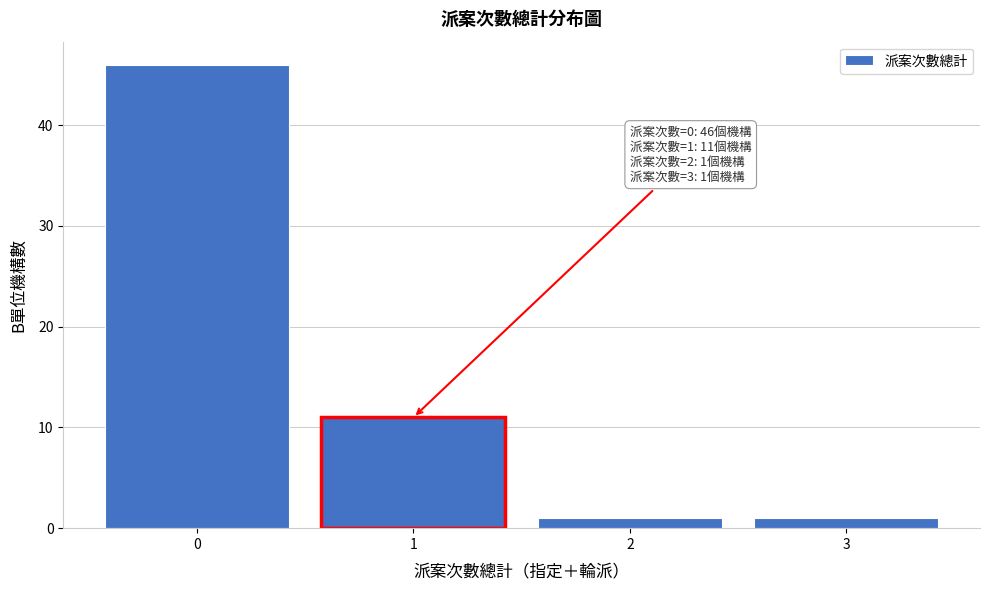

Over which range of the x-axis is the bar tallest?

-0.5 to 0.5